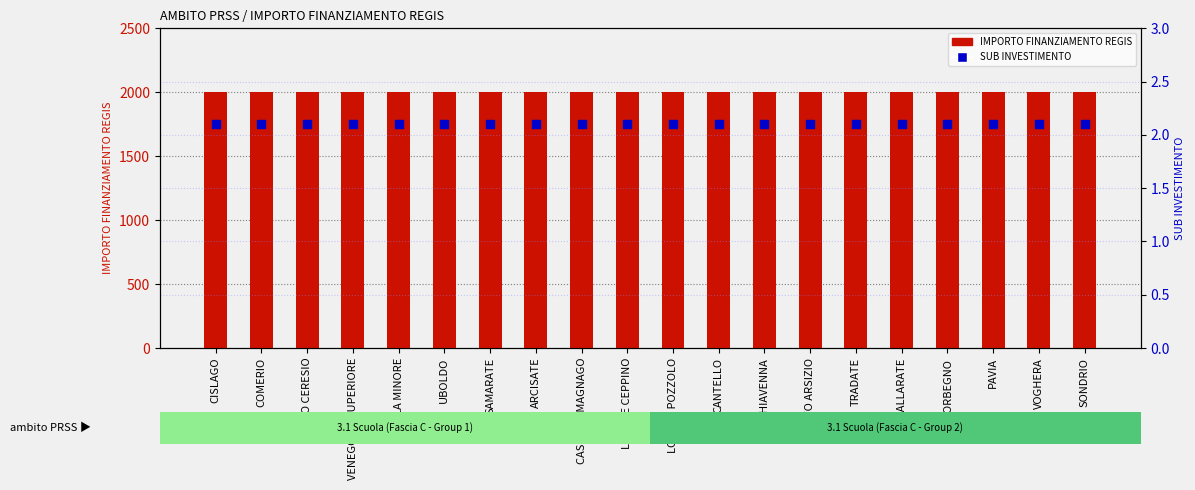

Which series reaches the maximum Y coordinate?

IMPORTO FINANZIAMENTO REGIS